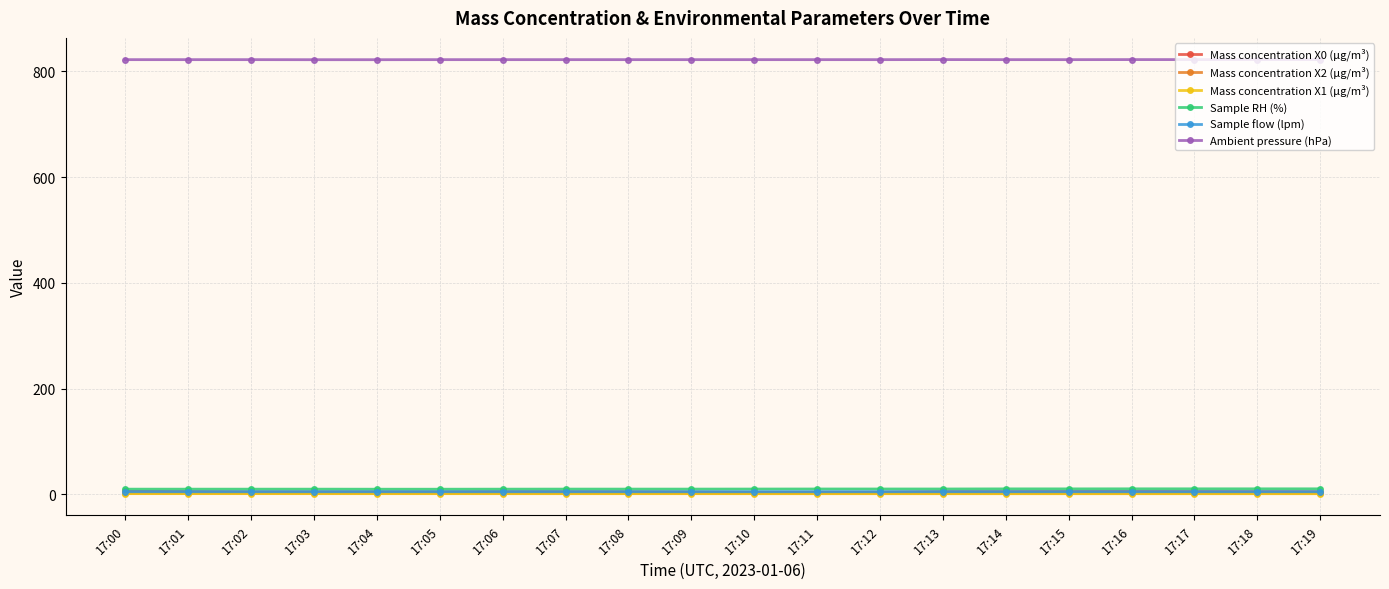

How many lines are shown in the chart?

6